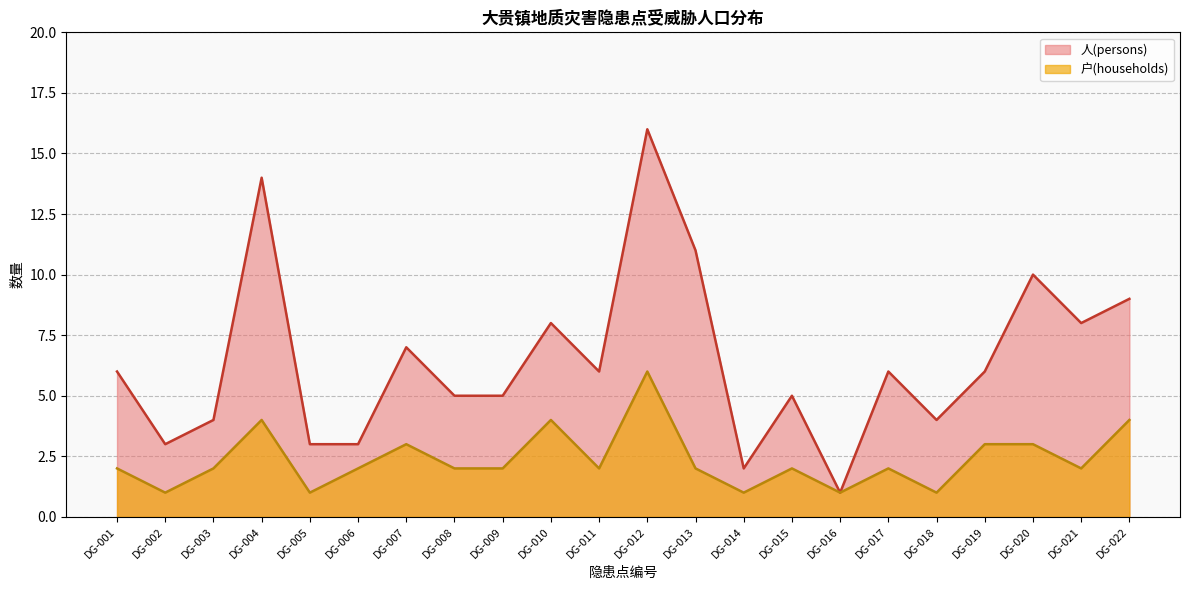

What is the total value across all series at DG-021?

10